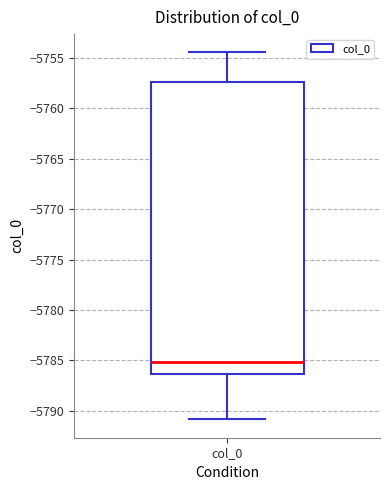

Read this box plot against the y-axis: the position of the median line, the range covered by the box, and the ends of both whiskers. The values are not printed on the chart, so give them approximately, as read against the axis.

median -5785.0, box -5786.5 to -5757.5, whiskers -5791.0 to -5754.5